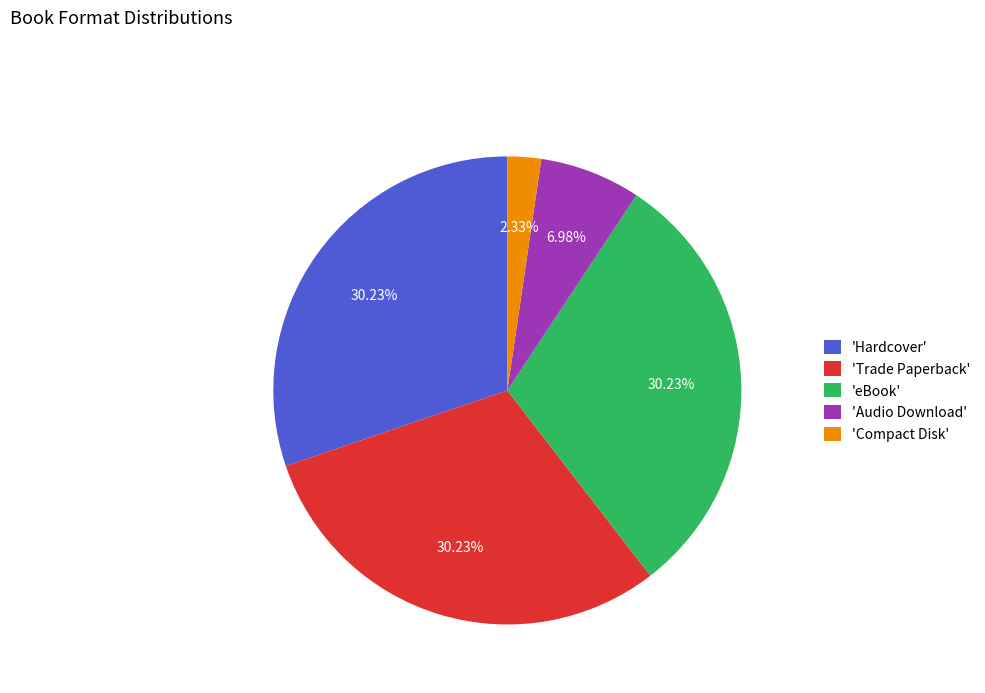

Which category has the smallest portion of the pie?

'Compact Disk'